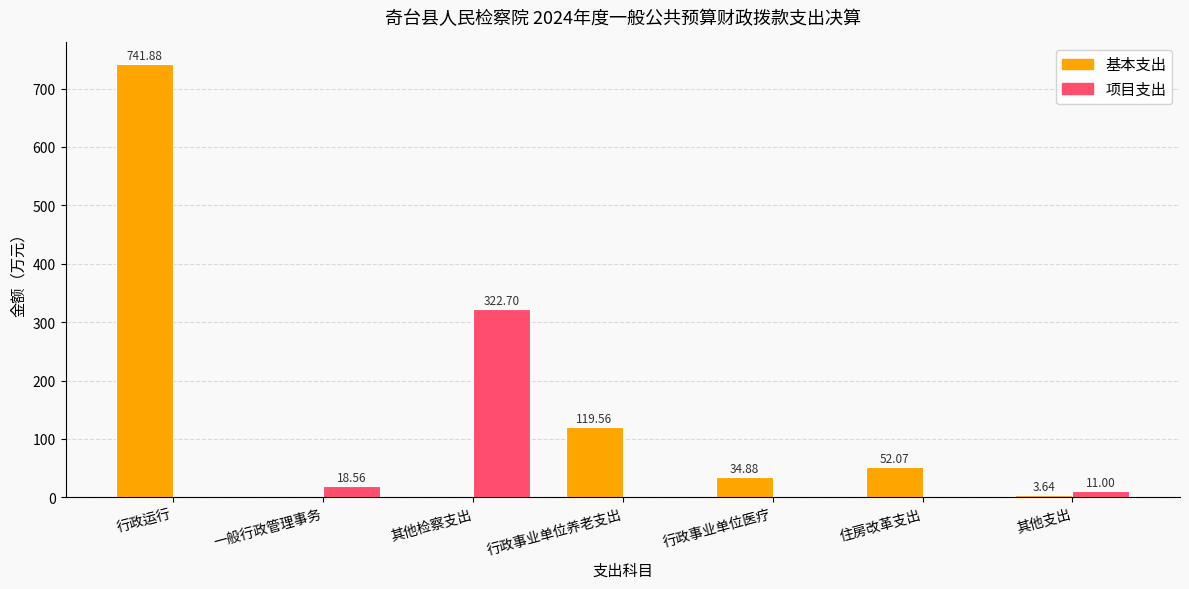

How many values in the 基本支出 series exceed 34?

4